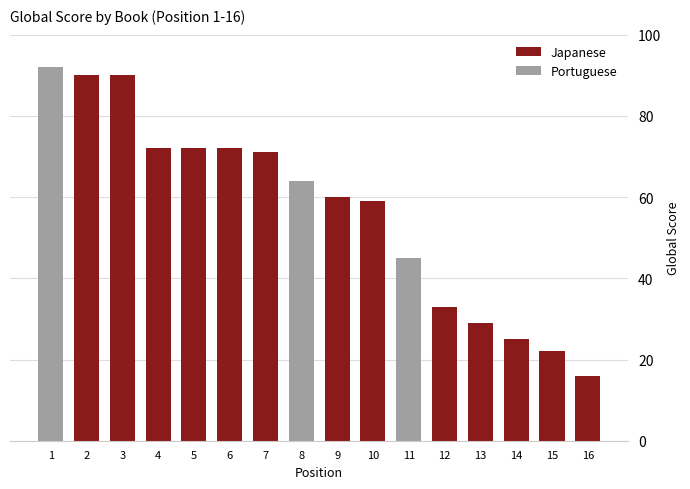

What position from the right is The Master Of Go?

12